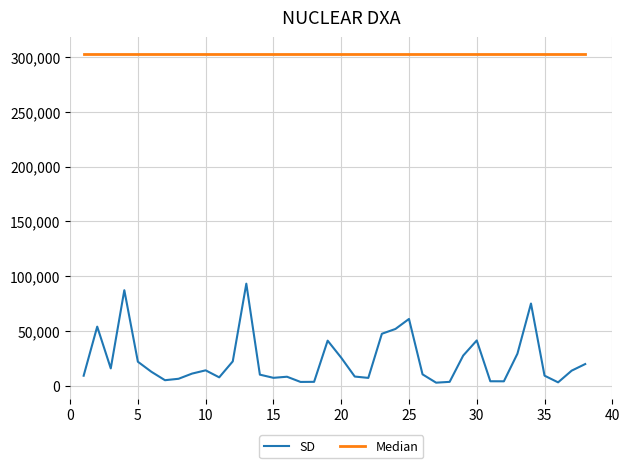

Is this an area chart (filled region under the line)?

No